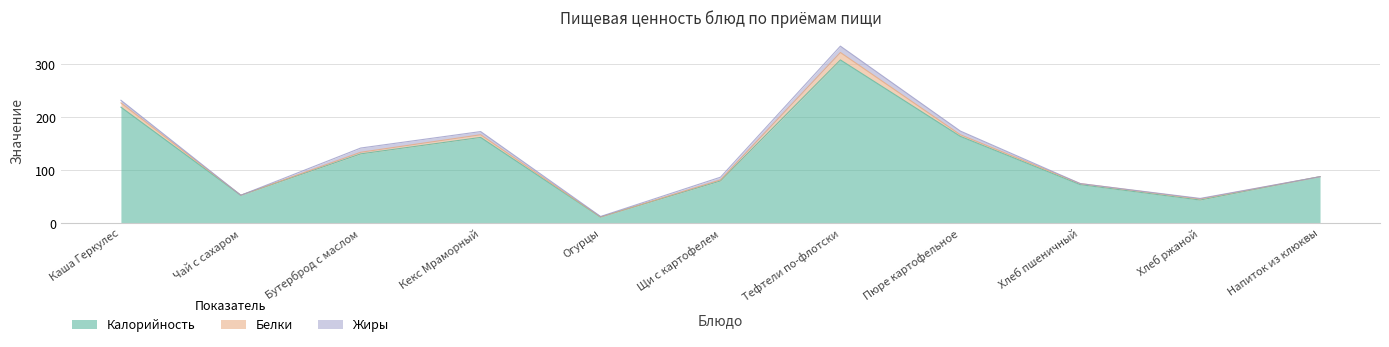

Which series changed the most between Щи с картофелем and Пюре картофельное?

Калорийность